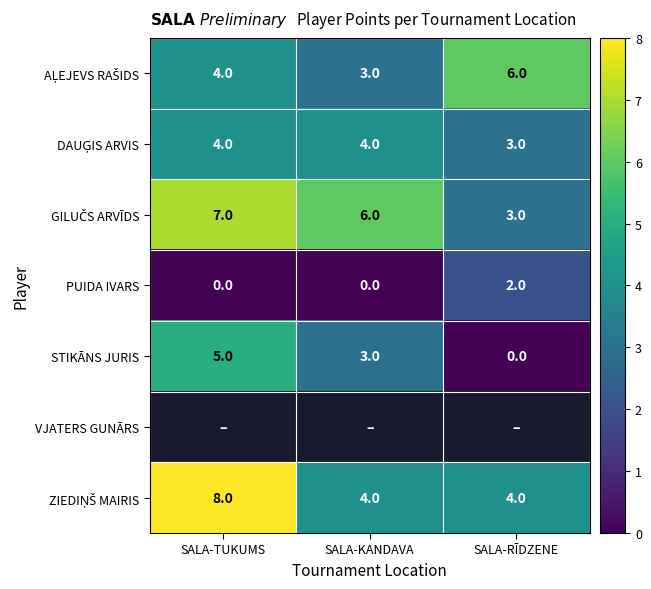

True or false: PUIDA IVARS has a value of 1 at SALA-TUKUMS.

False